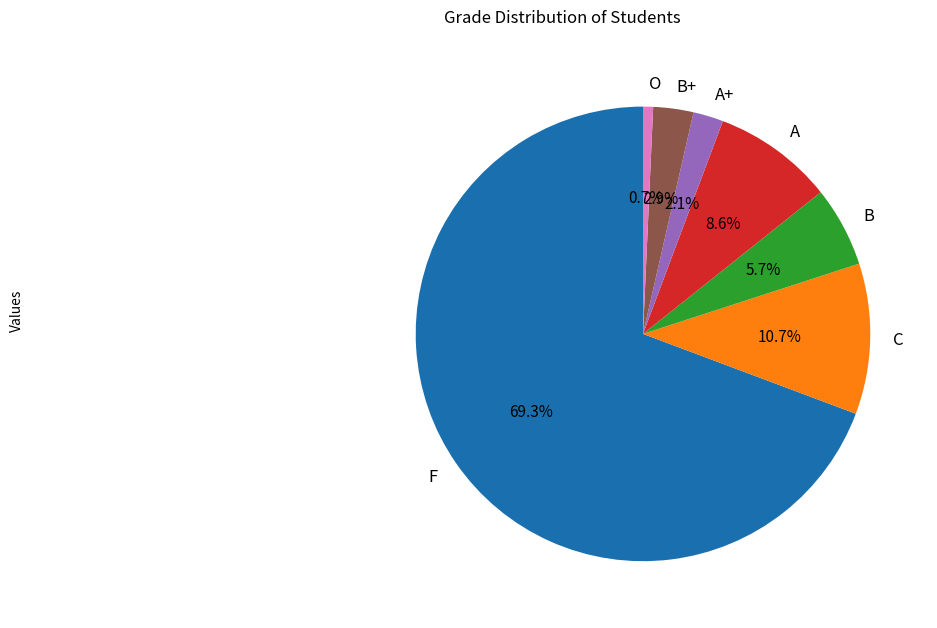

Which slice is the smallest?

O